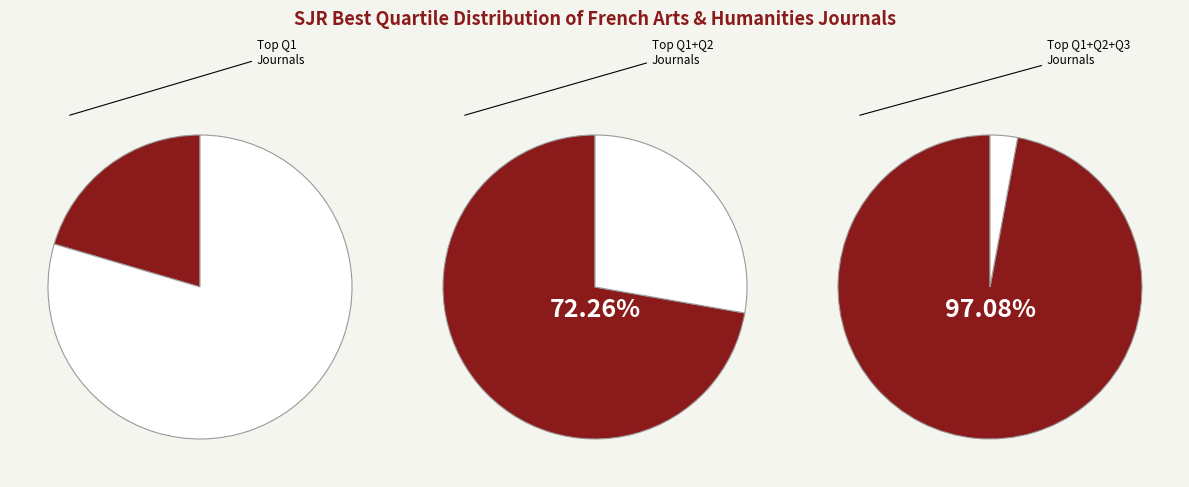

True or false: 3 accounts for 1% of the total.

False